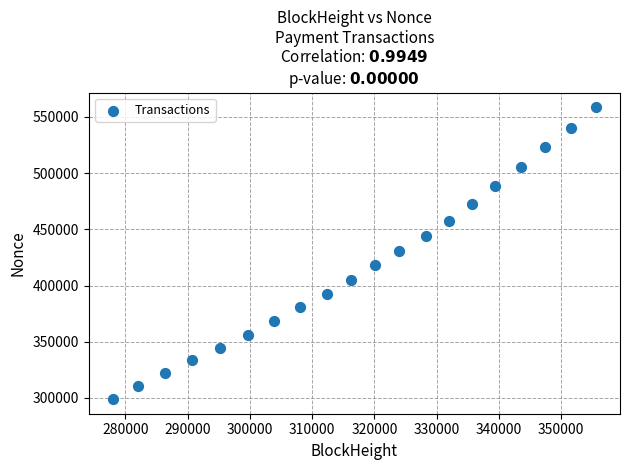

What is the range of Y values (max minus min)?

259734